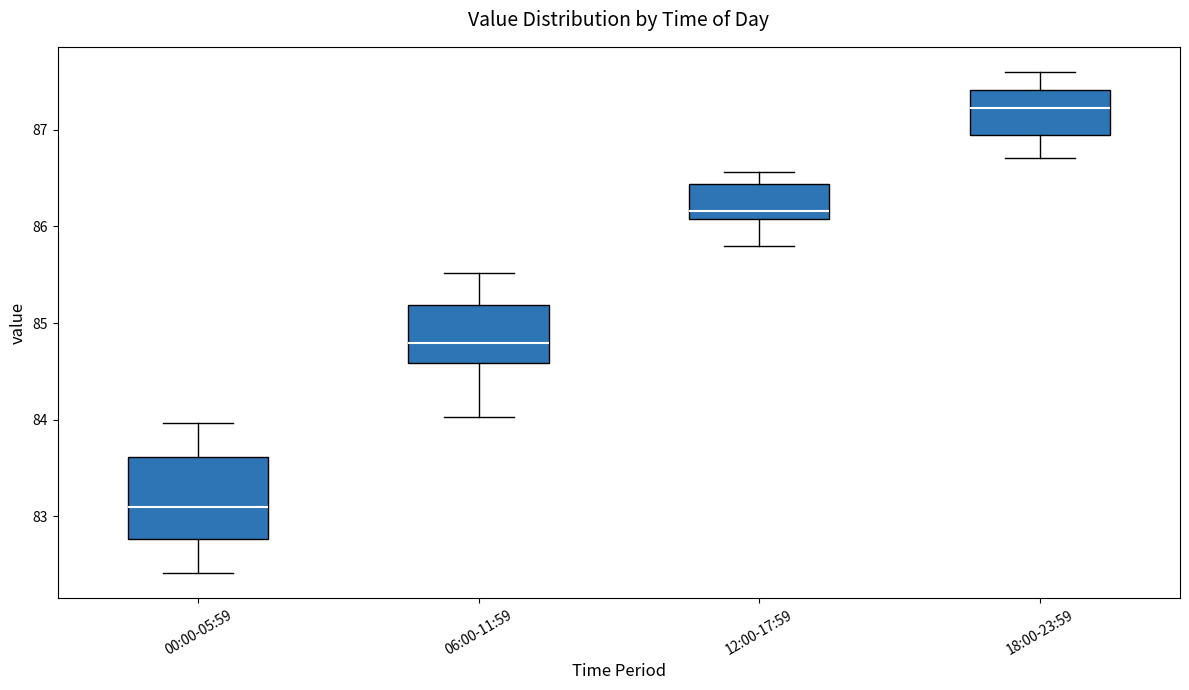

Where does the lower whisker of the box for 18:00-23:59 end on the y-axis? The values are not printed on the chart, so give them approximately, as read against the axis.

86.7